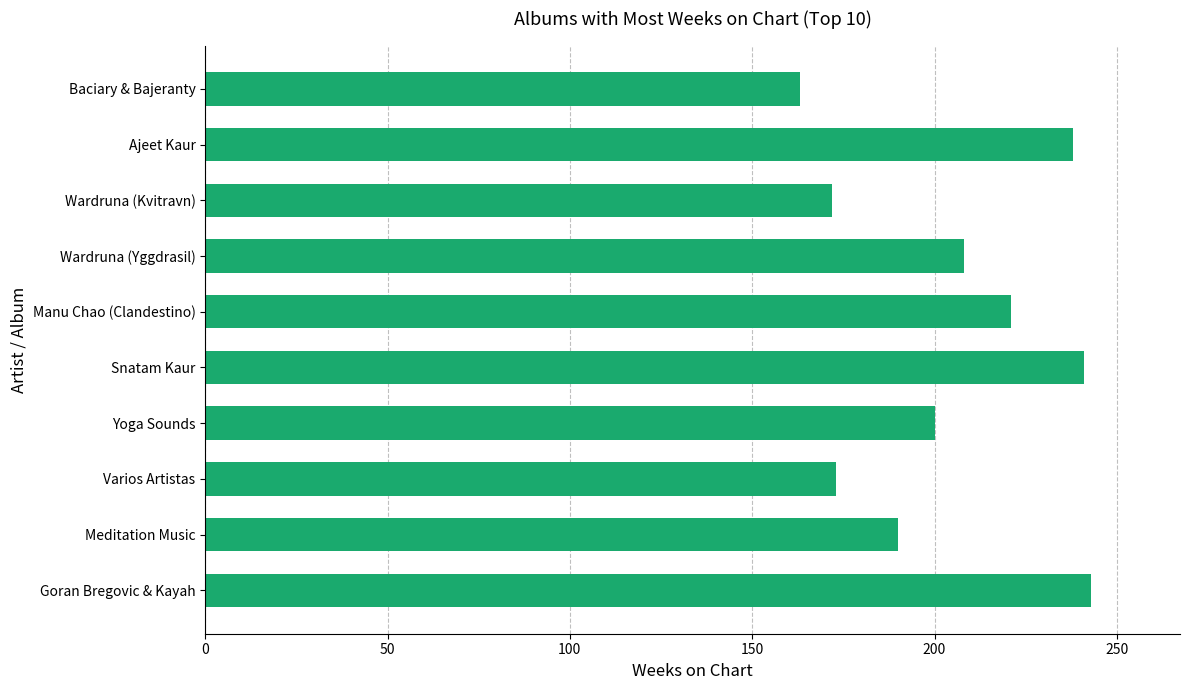

What is the greatest value displayed?

243